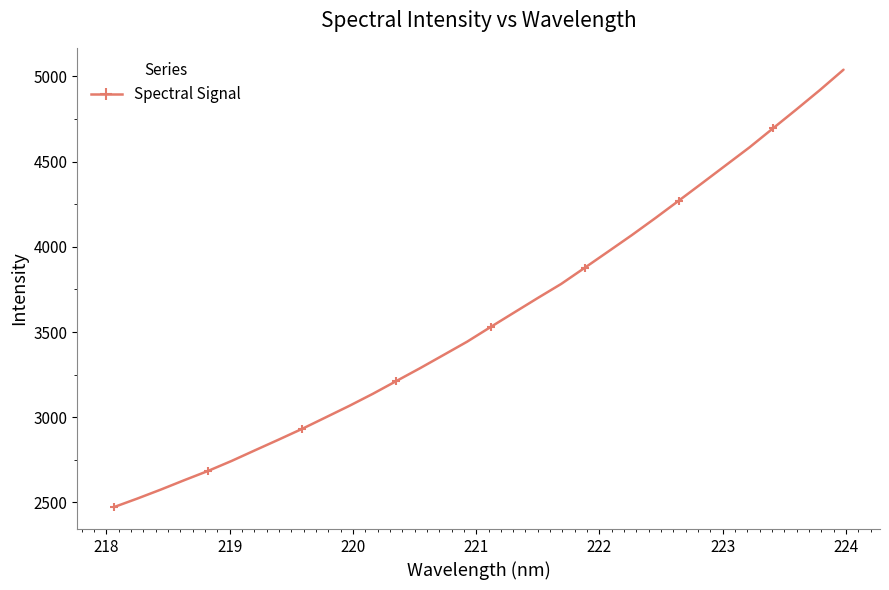

What is the difference between the maximum and minimum values?

2567.3